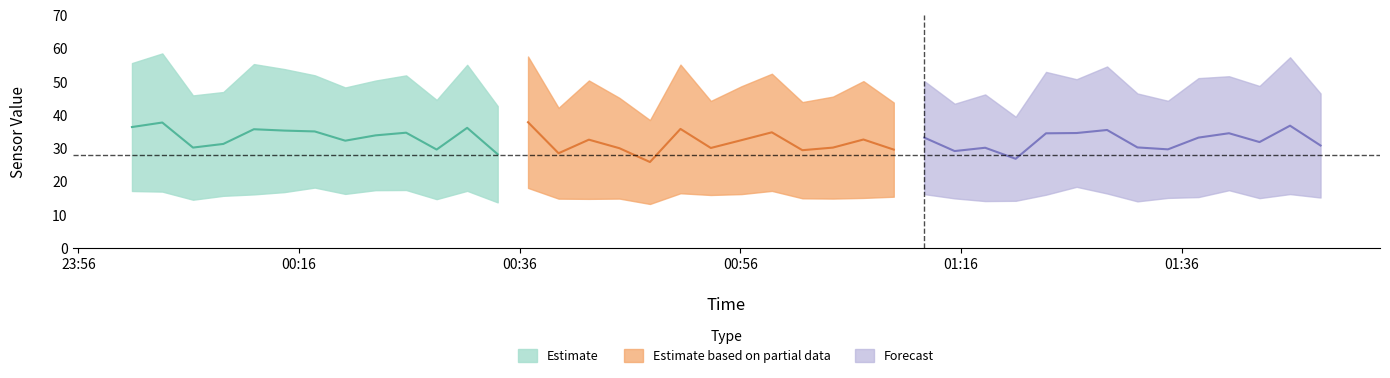

What is the label of the 10th point from the right?

2023/12/04 01:23:42